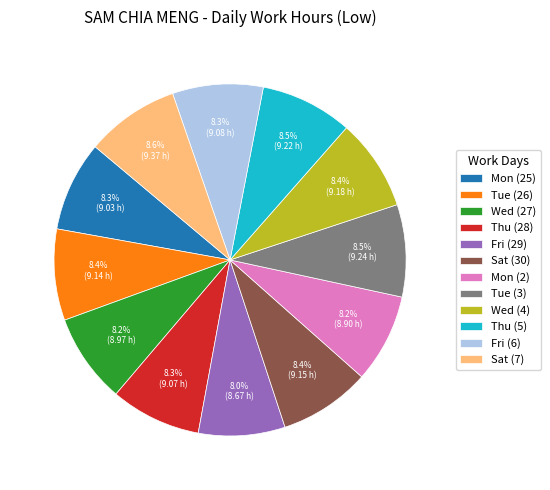

Combined, do Sat (30) and Sat (7) account for over 50%?

No